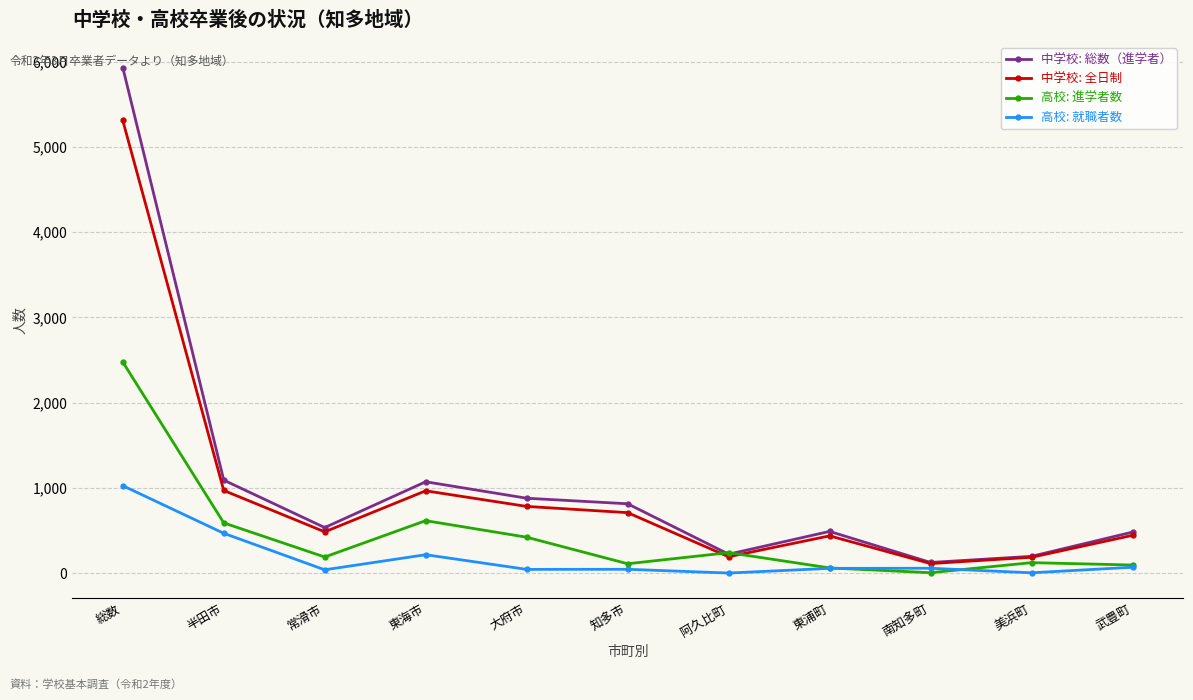

What position from the left is 知多市?

6